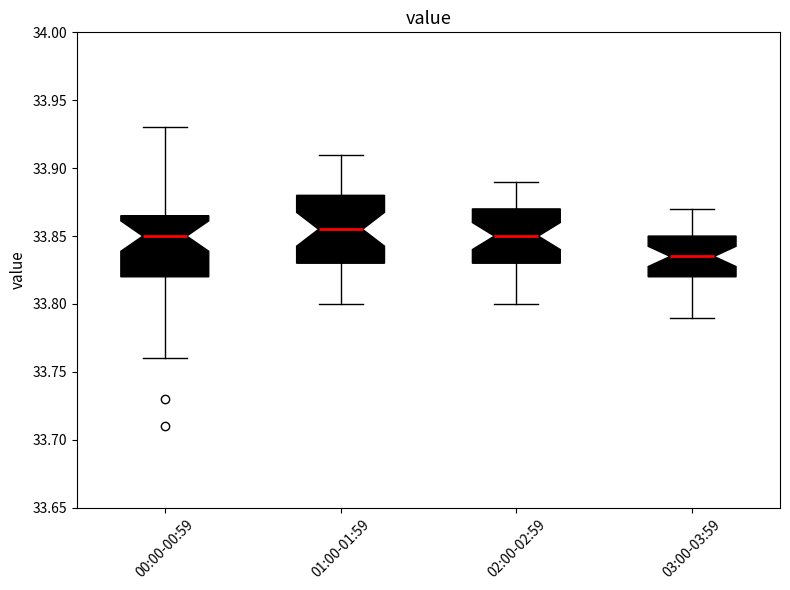

Reading left to right, transcribe this box plot: for each box, give where its median line is, the range the box spans, and where its two whiskers end, as read against the y-axis. The values are not printed on the chart, so give them approximately, as read against the axis.

00:00-00:59: median 33.850, box 33.820 to 33.865, whiskers 33.760 to 33.930
01:00-01:59: median 33.855, box 33.830 to 33.880, whiskers 33.800 to 33.910
02:00-02:59: median 33.850, box 33.830 to 33.870, whiskers 33.800 to 33.890
03:00-03:59: median 33.835, box 33.820 to 33.850, whiskers 33.790 to 33.870